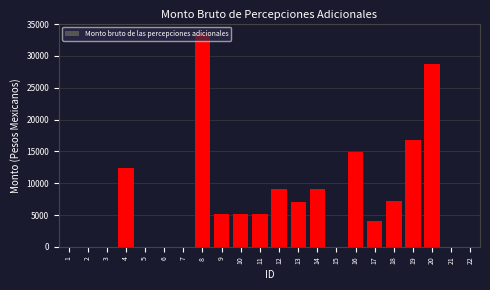

The value at 7 is 0.0. True or false?

True